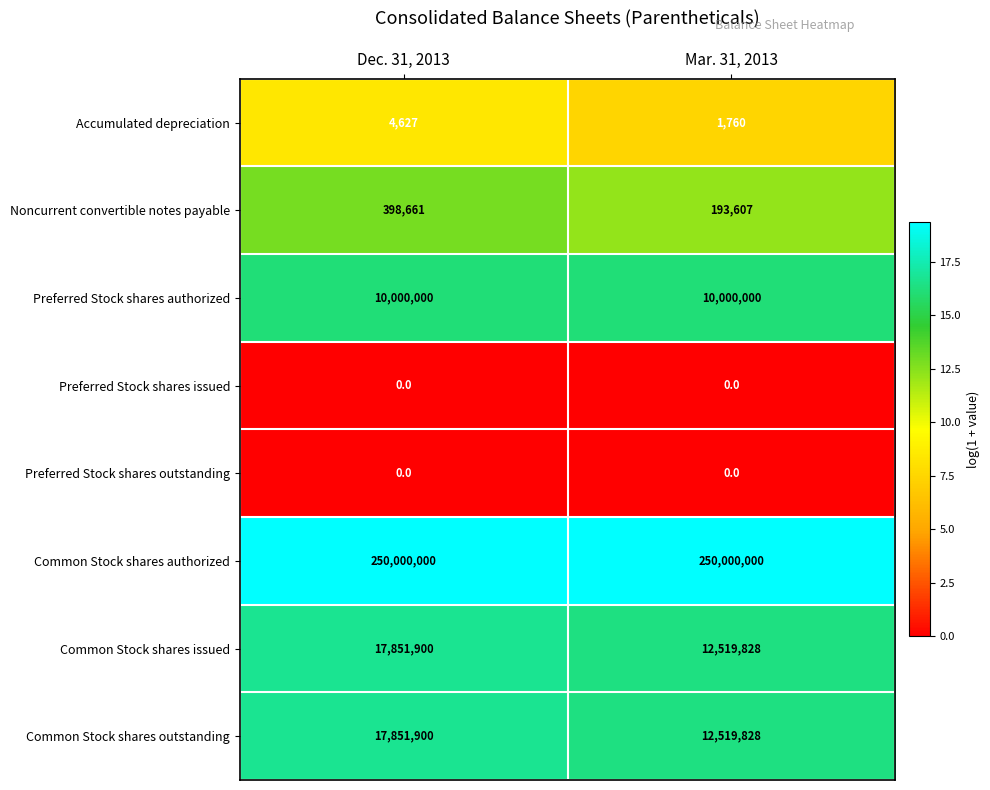

At which category is the sum across all series the highest?

Dec. 31, 2013